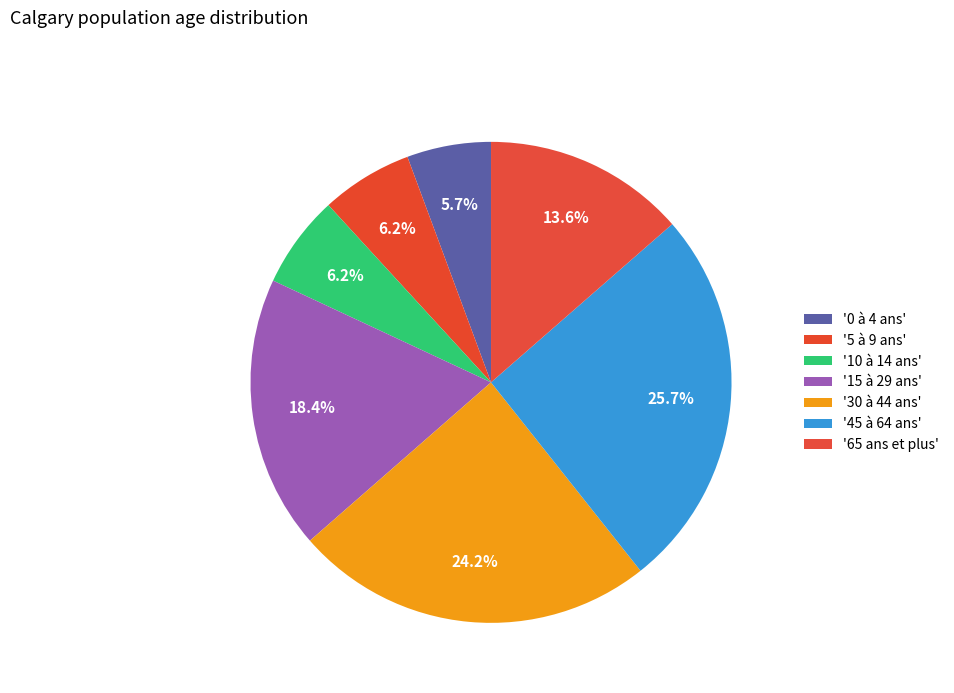

Count the number of slices in the pie.

7